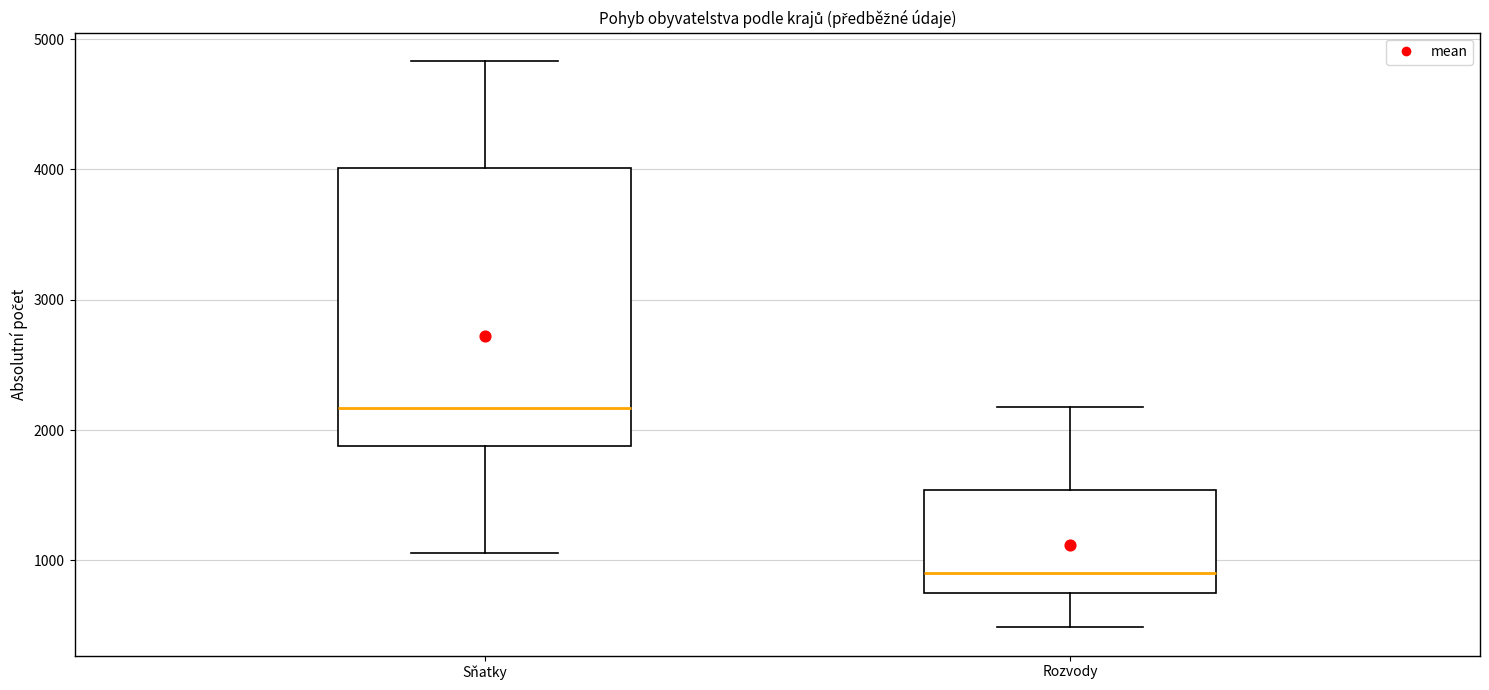

Which box has the highest median line?

Sňatky